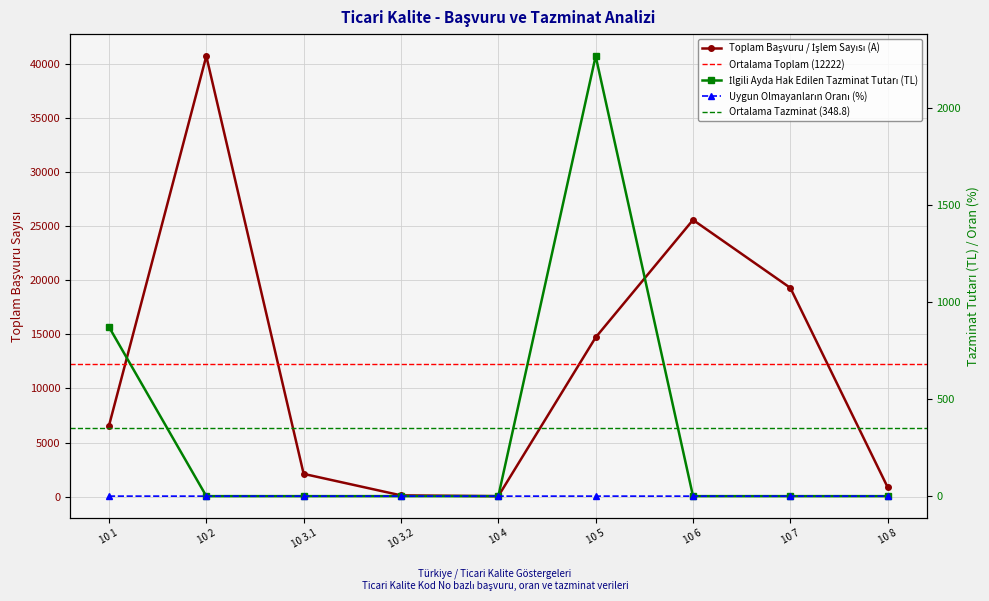

True or false: İlgili Ayda Hak Edilen Tazminat Tutarı and Standart Süreye Uygun Olmayanların Oranı (%) intersect in this chart.

False